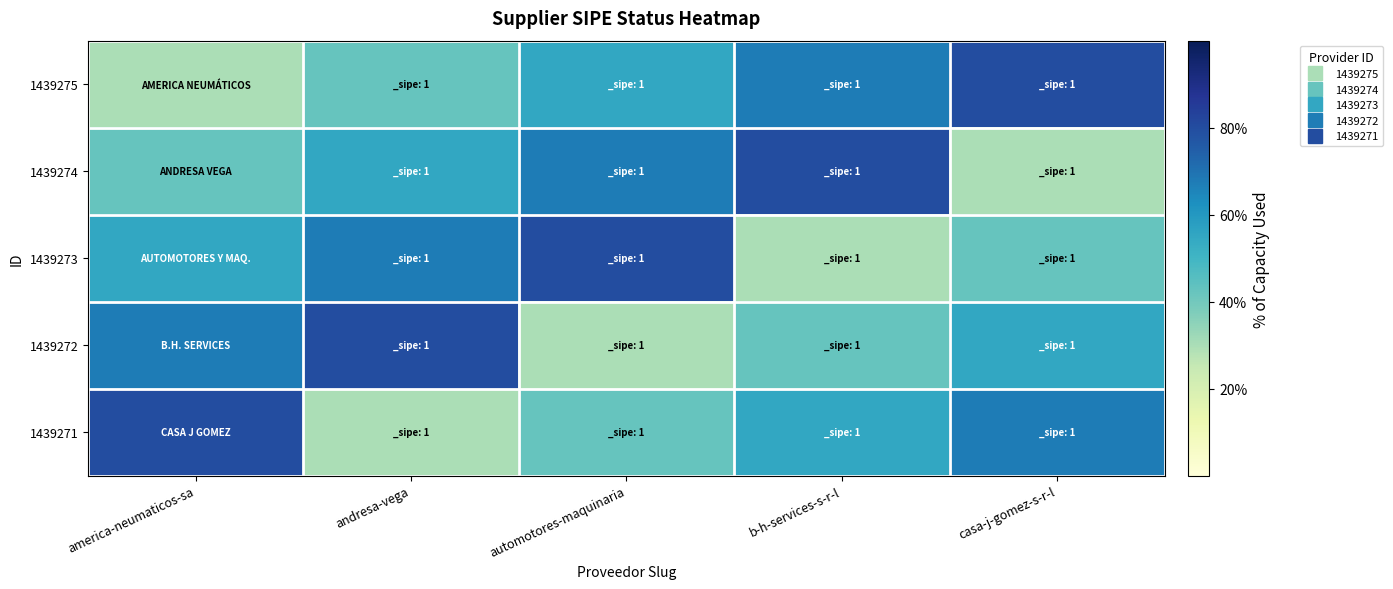

Which has a higher value, america-neumaticos-sa or casa-j-gomez-s-r-l?

casa-j-gomez-s-r-l